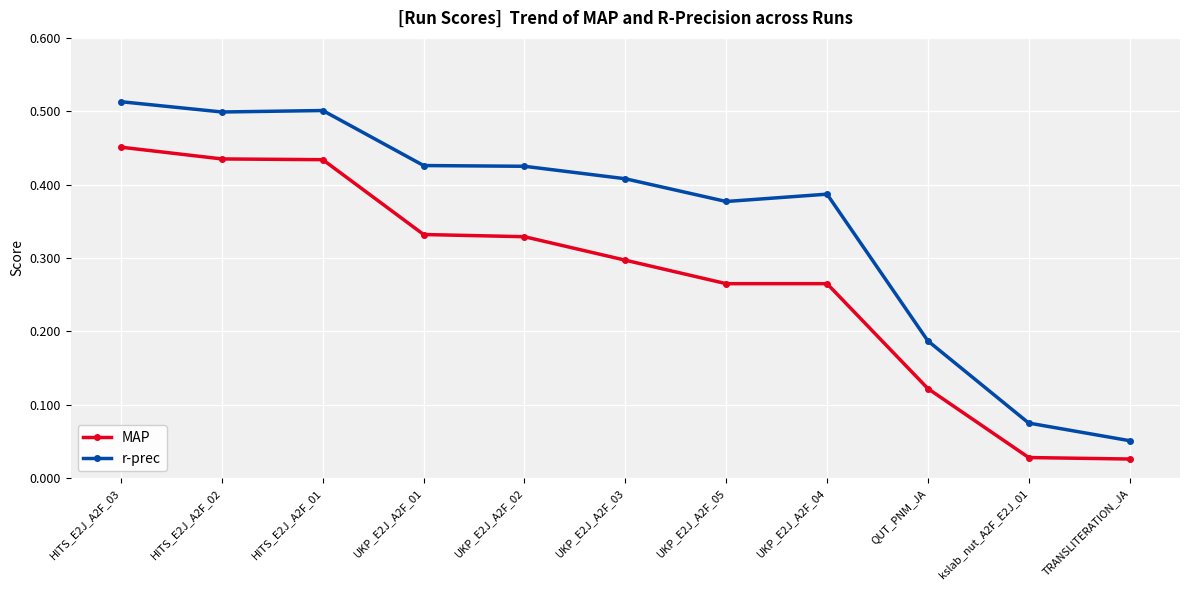

At which category is the sum across all series the highest?

HITS_E2J_A2F_03